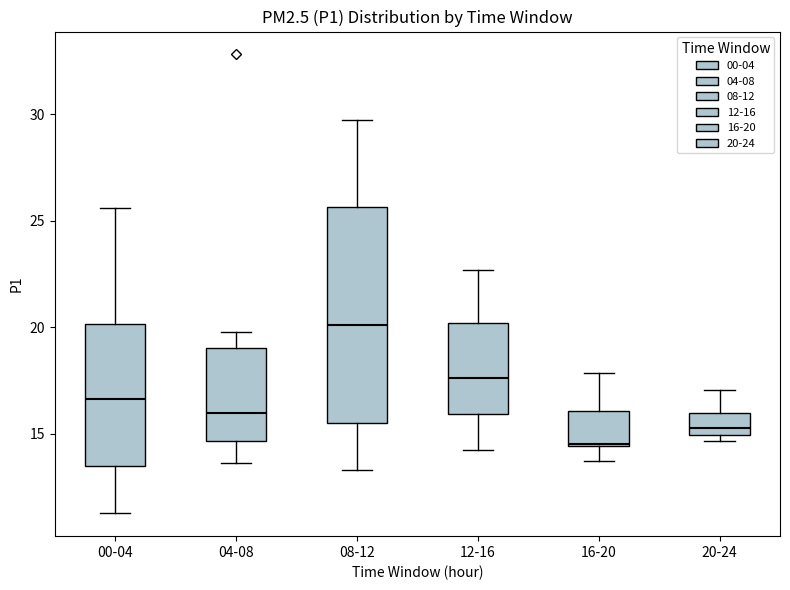

Where is the lower edge of the box for 04-08 on the y-axis? The values are not printed on the chart, so give them approximately, as read against the axis.

14.5